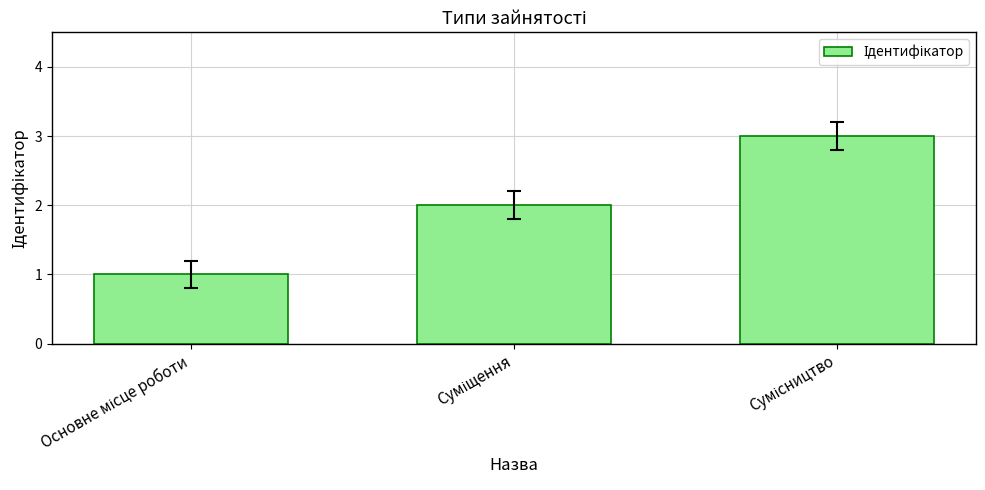

What is the maximum value shown in the chart?

3